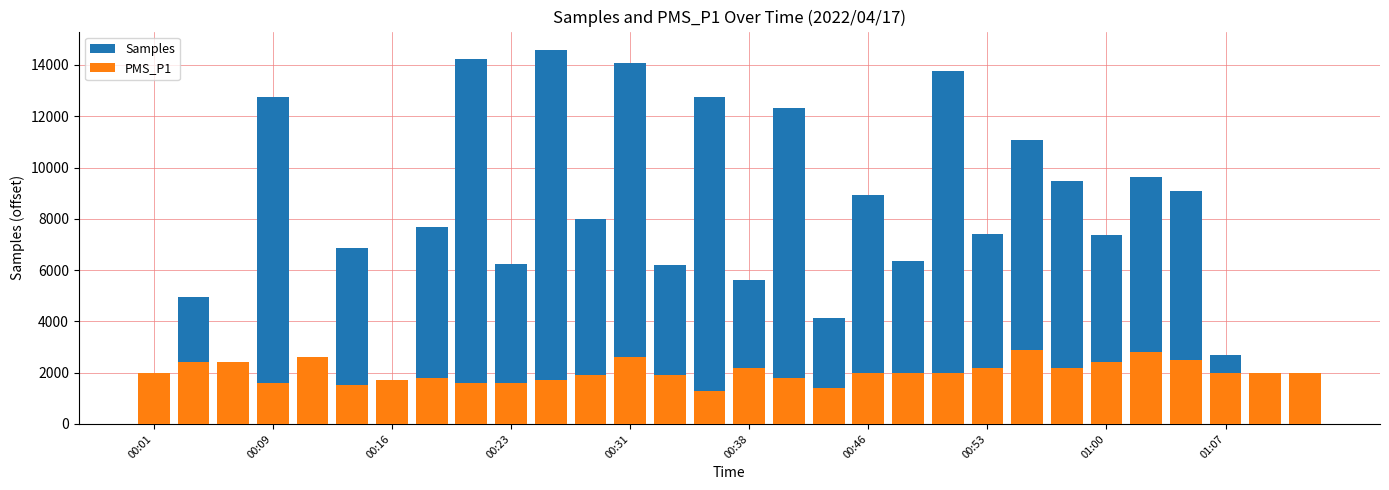

What is the maximum value shown in the chart?

14573